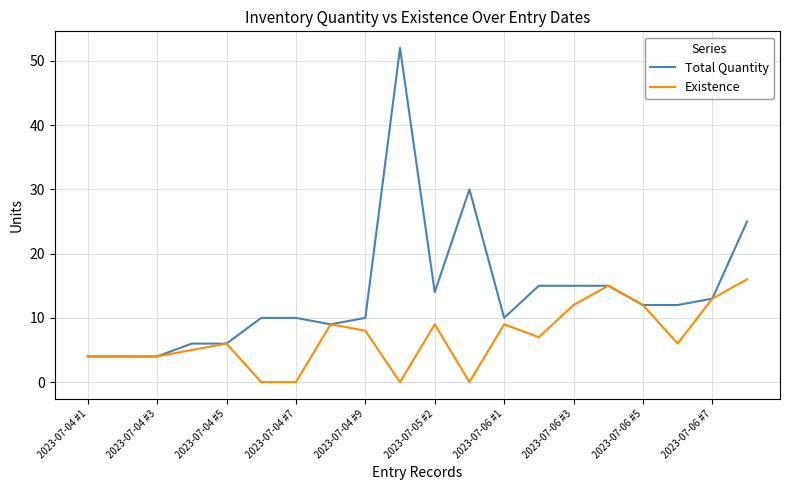

What is the minimum value for Total Quantity?

4